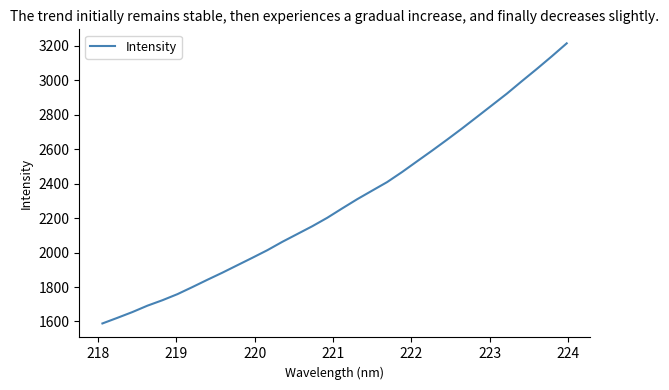

What is the greatest value displayed?

3213.4